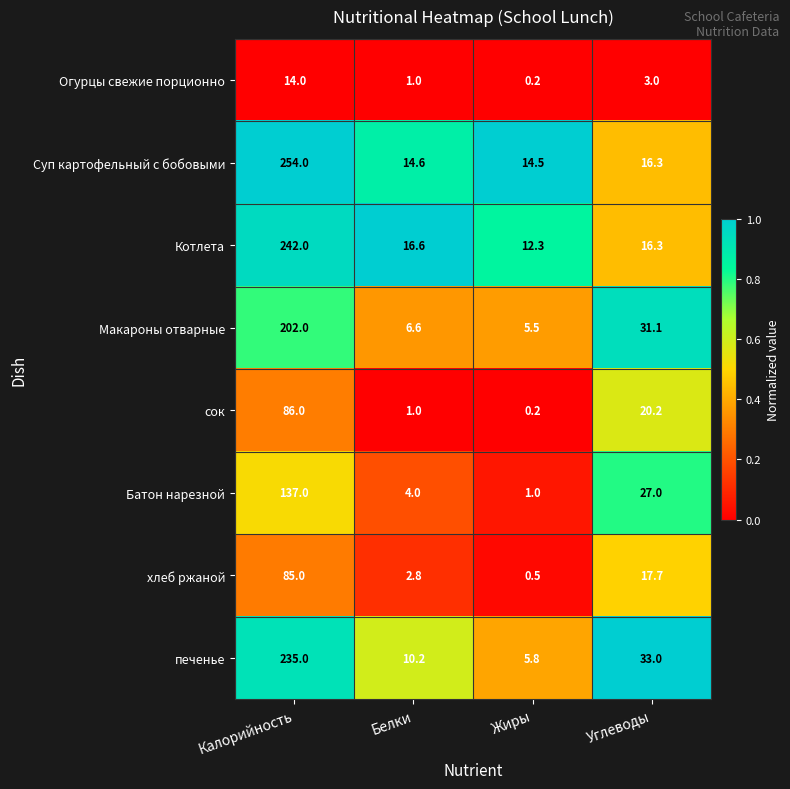

True or false: Суп картофельный с бобовыми has a value of 14.6 at Белки.

True